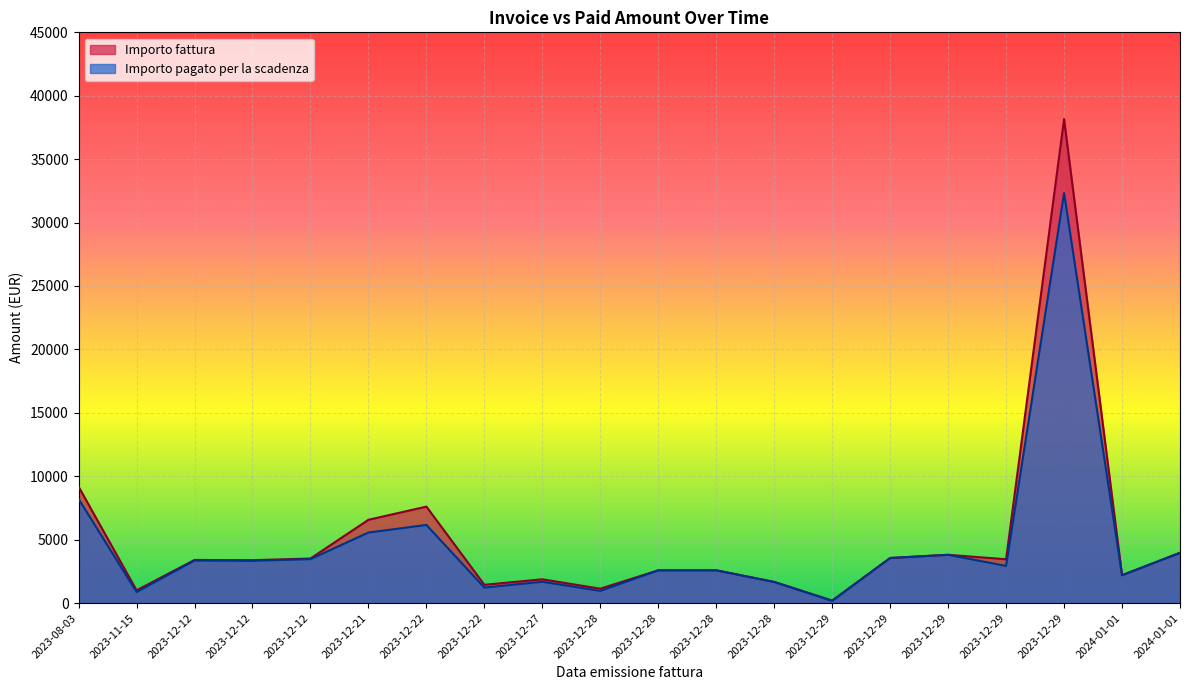

True or false: Importo fattura and Importo pagato per la scadenza intersect in this chart.

False